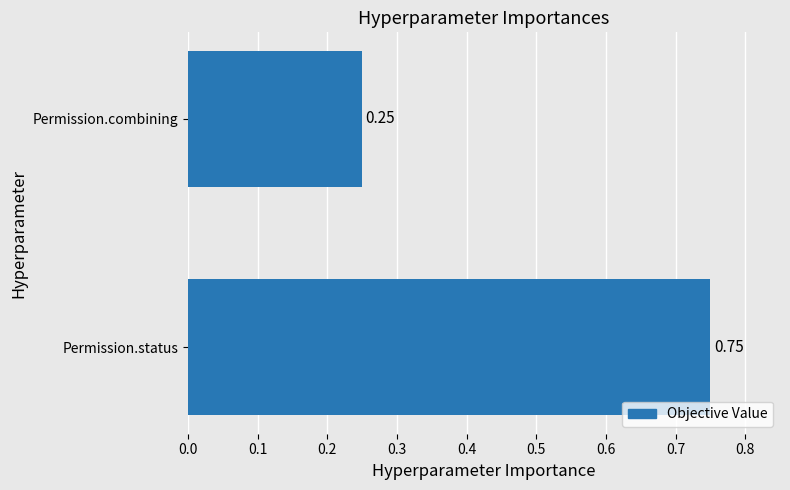

At which label is the value closest to 0?

Permission.combining